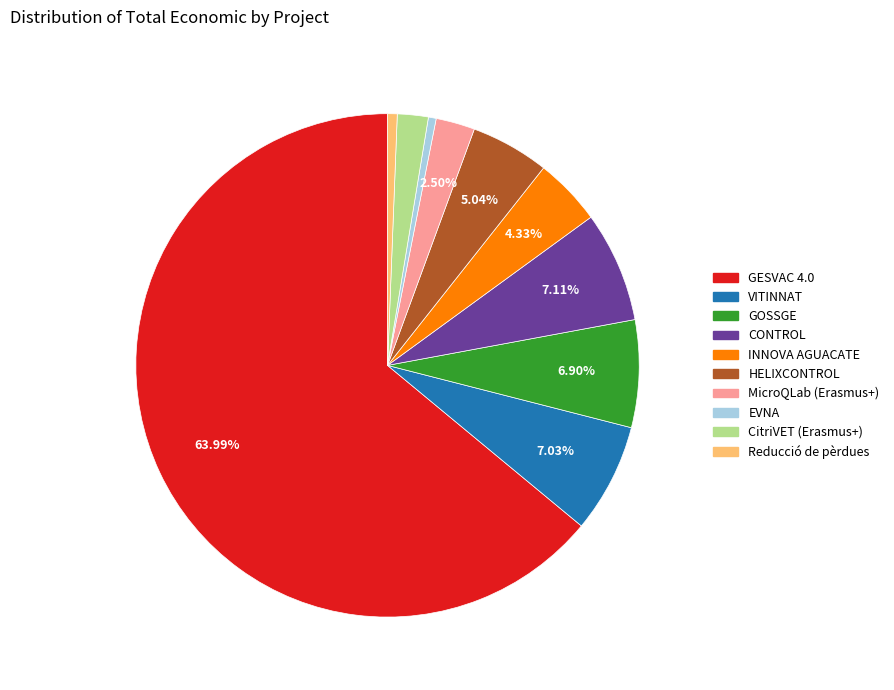

Between GOSSGE and HELIXCONTROL, which is larger?

GOSSGE